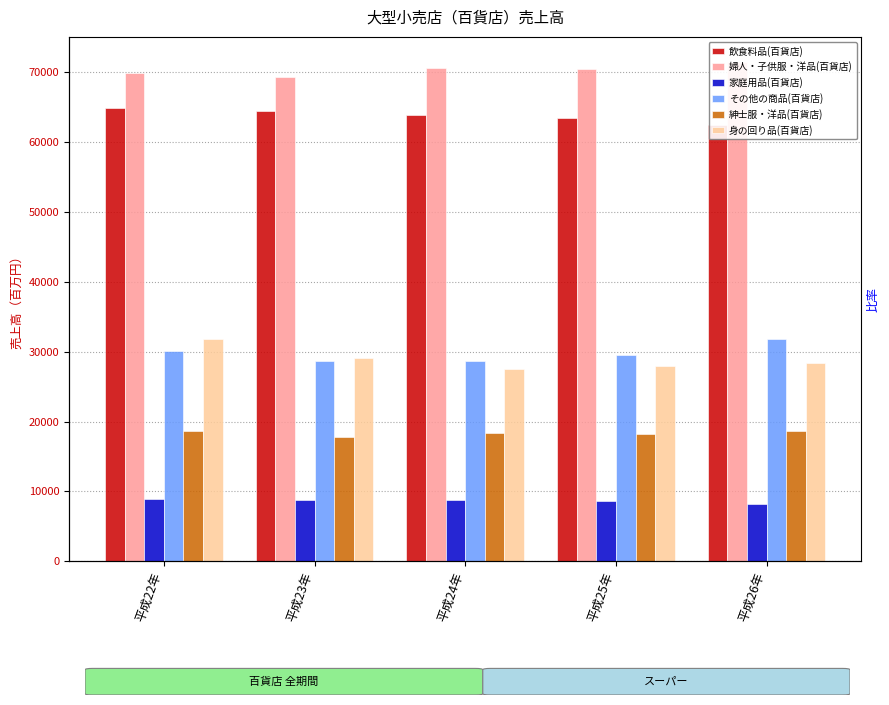

Reading left to right, extract all data points from this chart.

飲食料品(百貨店): 64757	64338	63874	63352	62338
婦人・子供服・洋品(百貨店): 69842	69218	70570	70377	71414
家庭用品(百貨店): 8933	8819	8822	8690	8203
その他の商品(百貨店): 30133	28659	28585	29526	31767
紳士服・洋品(百貨店): 18591	17797	18396	18249	18646
身の回り品(百貨店): 31746	29084	27505	27902	28299